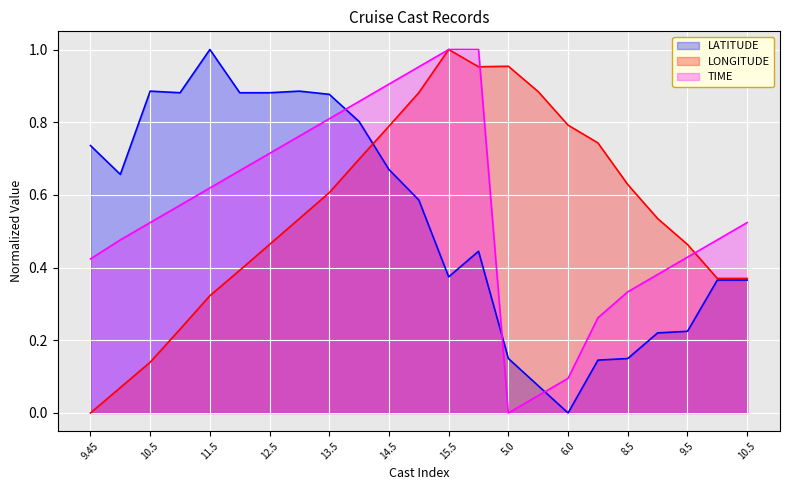

Which has a higher value, 13.5 or 10.0?

13.5